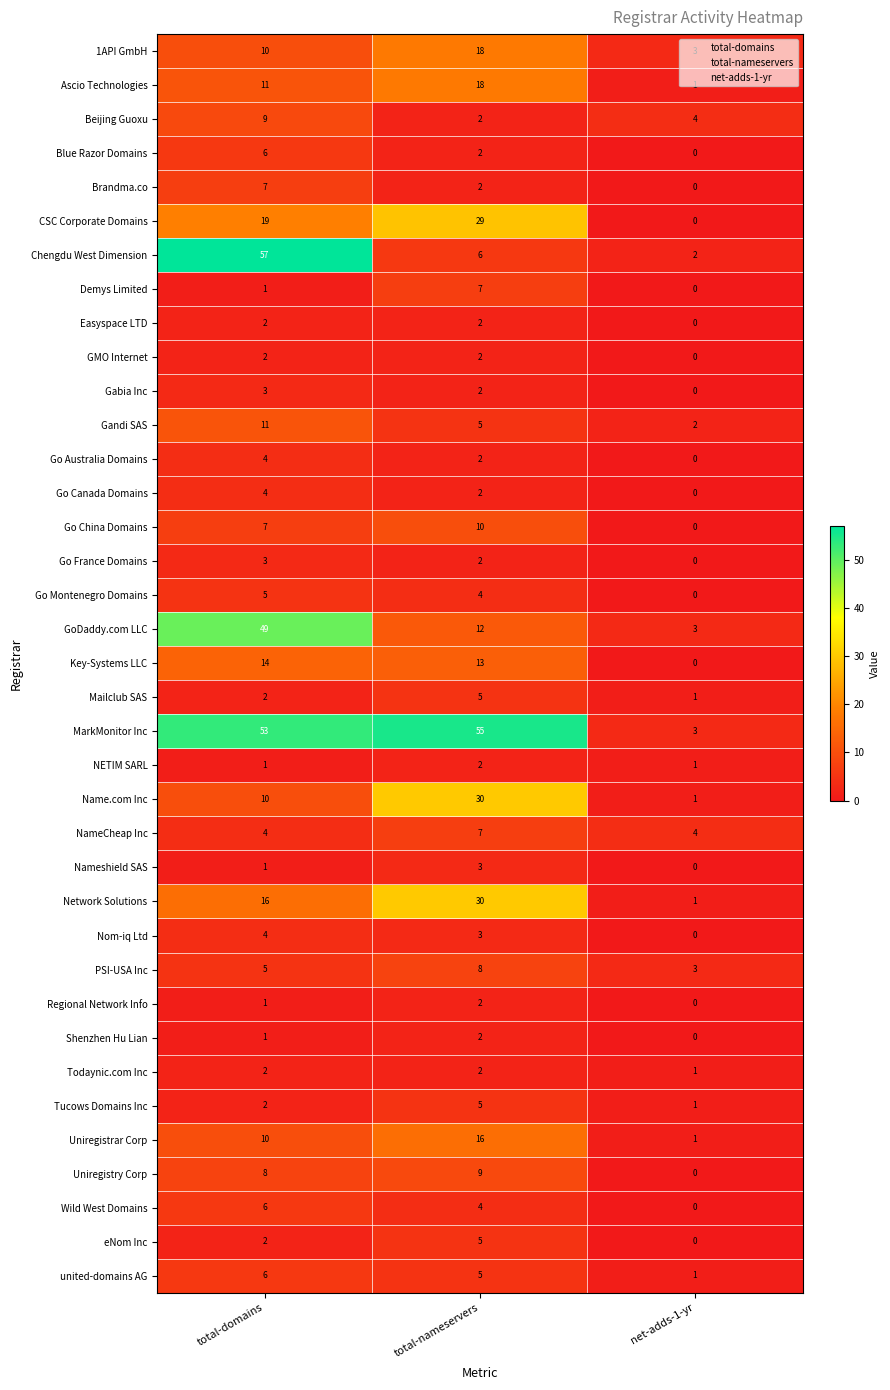

Which series has the widest spread of values?

Chengdu West Dimension